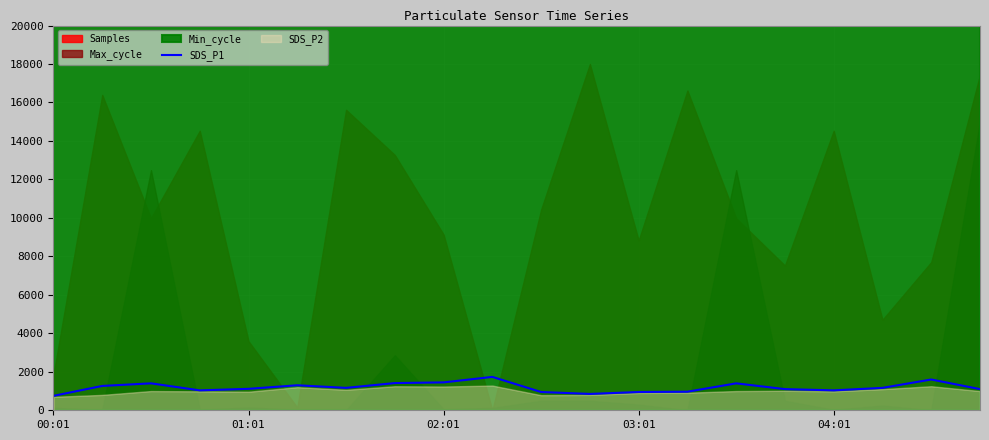

What is the minimum value for SDS_P1?

750